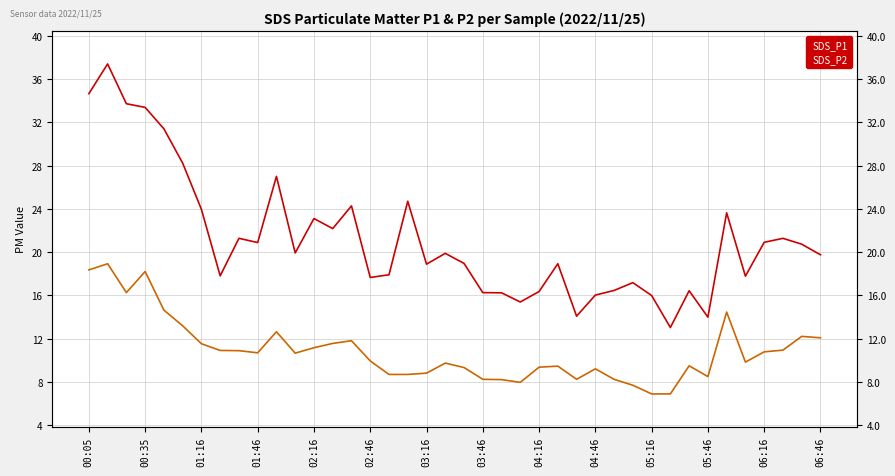

Which has a higher value, 00:35 or 31?

00:35